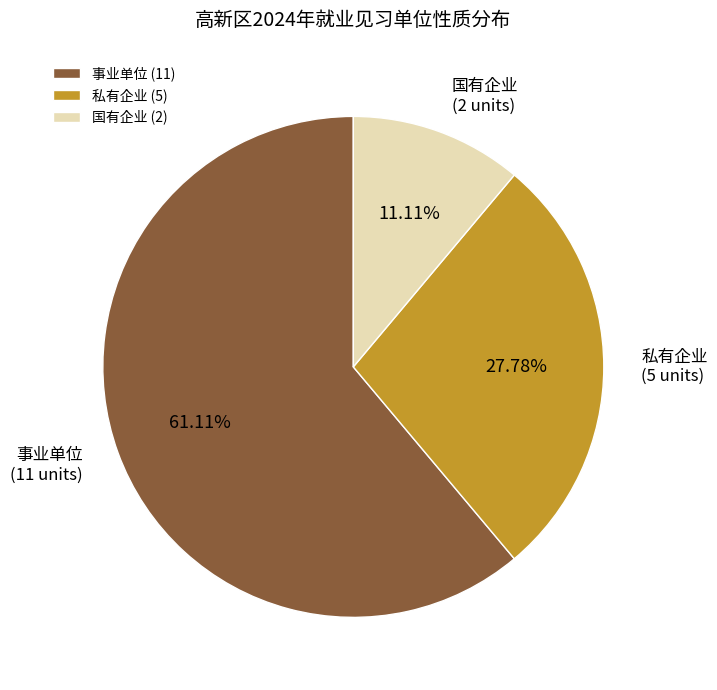

To the nearest percent, what portion does 国有企业 represent?

11%